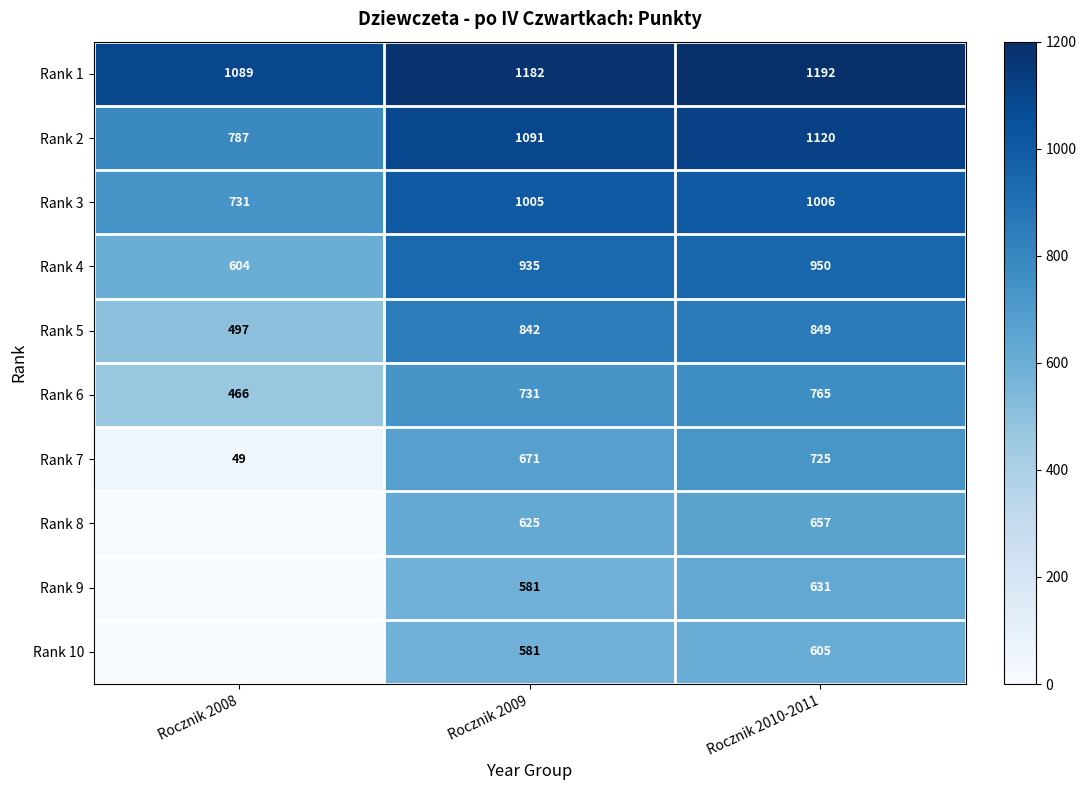

Is it true that Rank 2 equals 304 at Rocznik 2008?

False